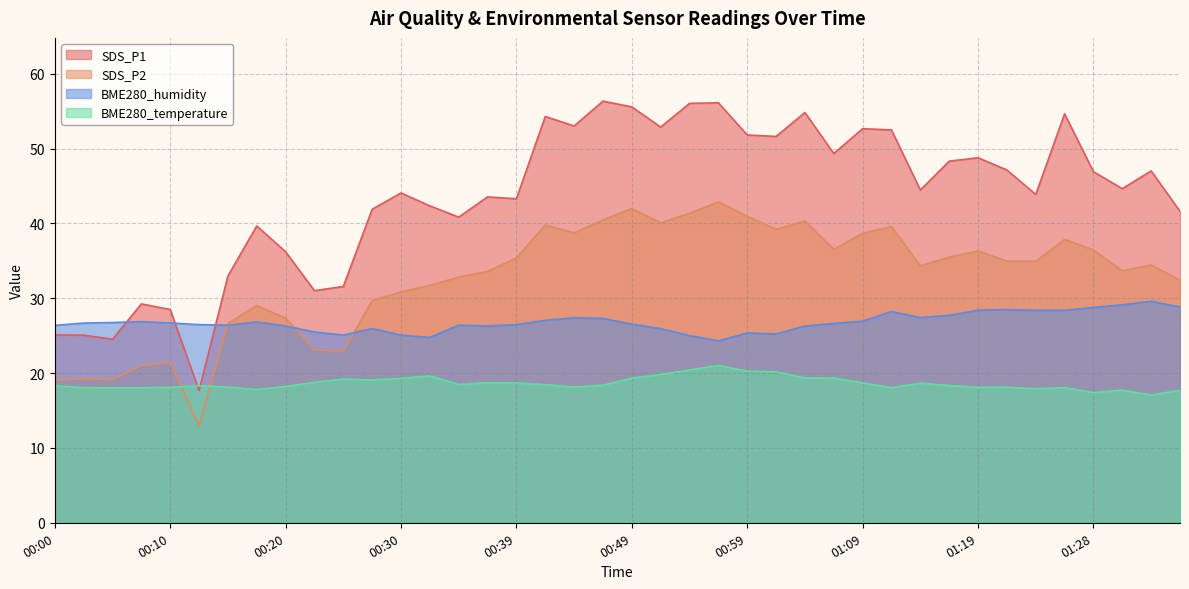

What is the difference between the highest and lowest values at 00:05?

8.7